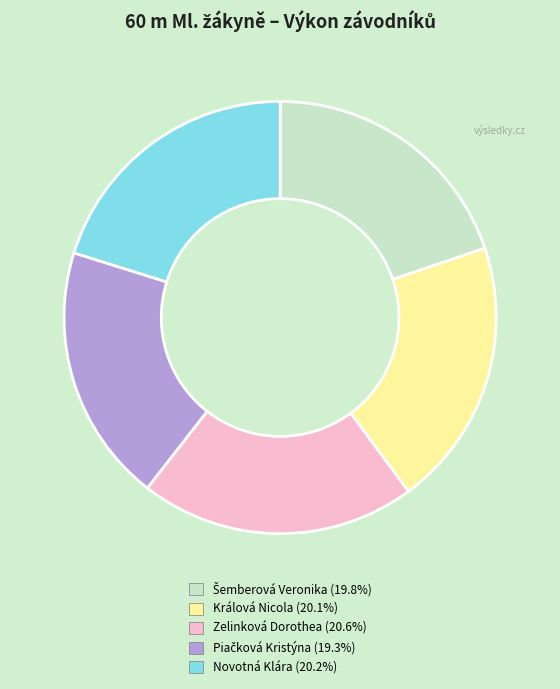

What is the ratio of the value at Zelinková Dorothea to the value at Novotná Klára?

1.0